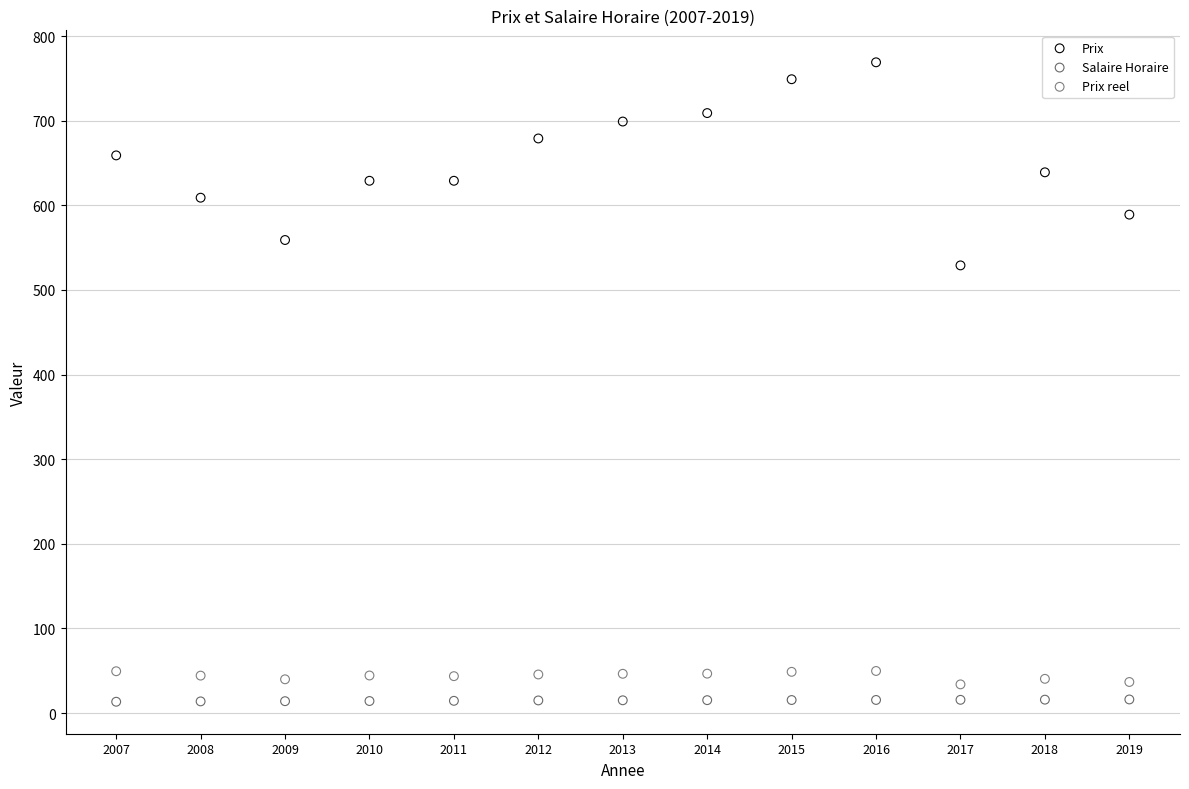

Which series contains the highest Y value?

Prix